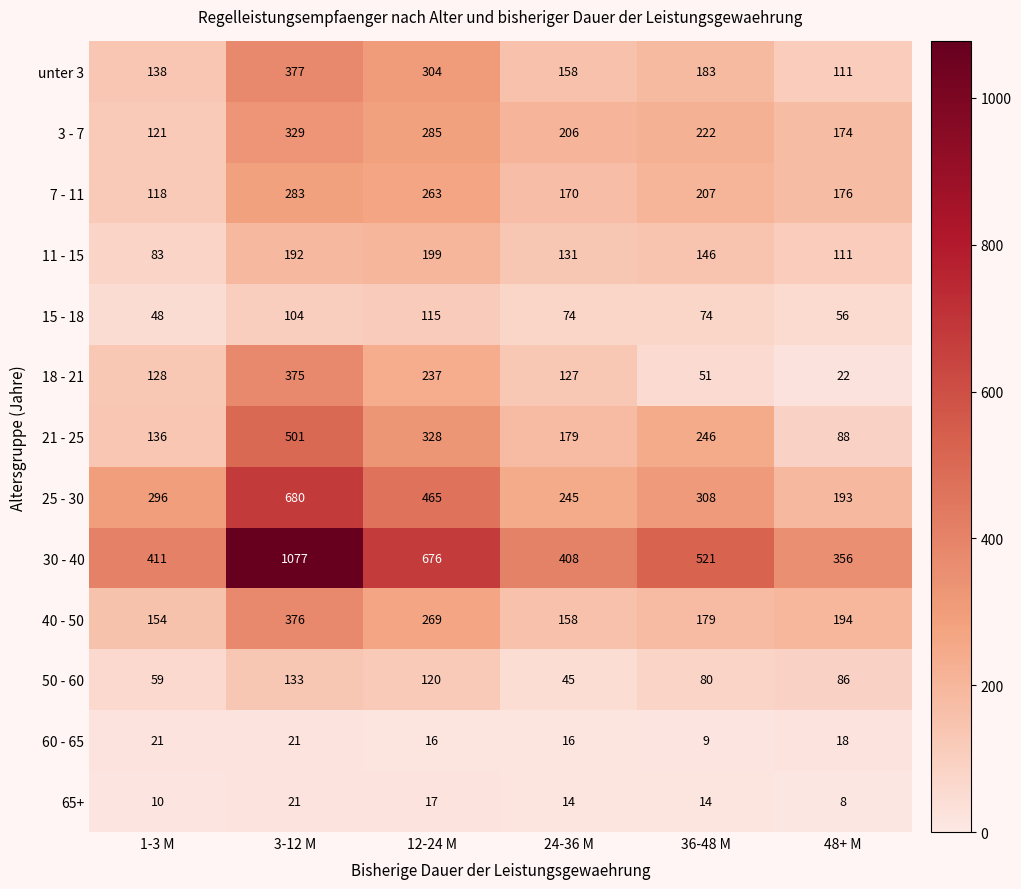

Count the number of data series in this chart.

13